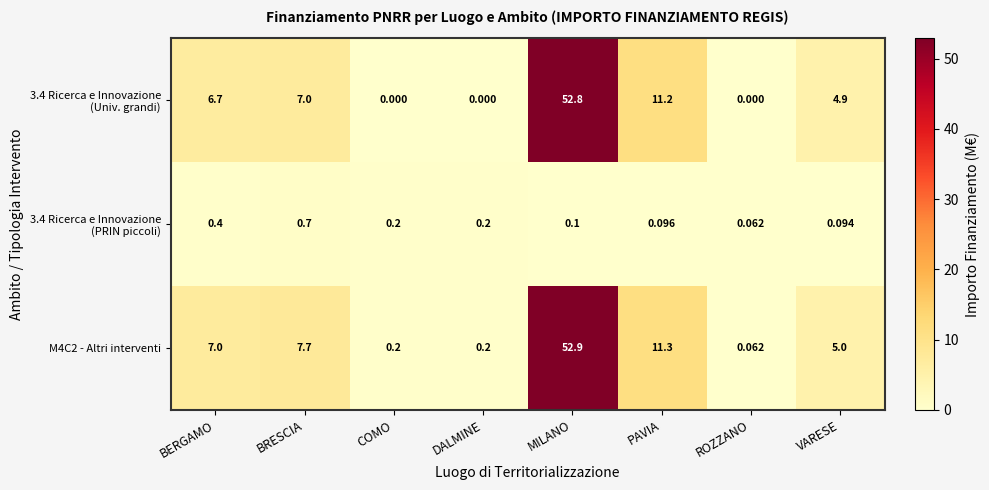

Count the number of categories in the chart.

8